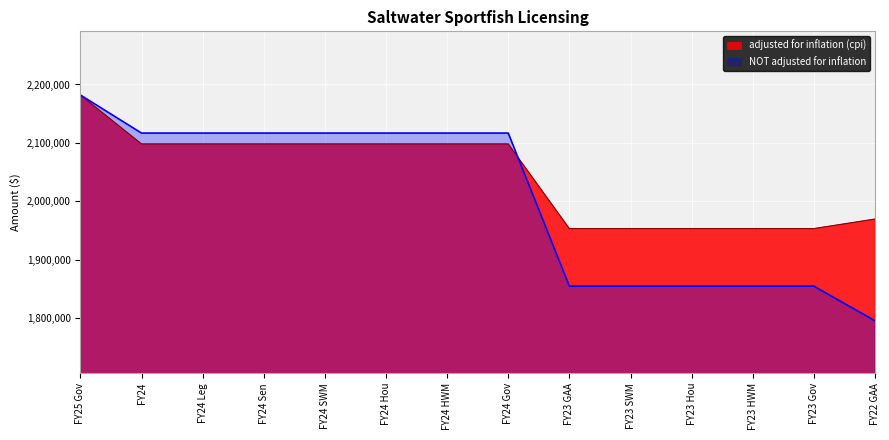

Reading right to left, extract all data points from this chart.

adjusted for inflation (cpi): FY22 GAA=1969455	FY23 Gov=1953053	FY23 HWM=1953053	FY23 Hou=1953053	FY23 SWM=1953053	FY23 GAA=1953053	FY24 Gov=2098173	FY24 HWM=2098172	FY24 Hou=2098172	FY24 SWM=2098172	FY24 Sen=2098172	FY24 Leg=2098172	FY24=2098172	FY25 Gov=2182018
NOT adjusted for inflation: FY22 GAA=1795049	FY23 Gov=1854417	FY23 HWM=1854417	FY23 Hou=1854417	FY23 SWM=1854417	FY23 GAA=1854417	FY24 Gov=2116722	FY24 HWM=2116721	FY24 Hou=2116721	FY24 SWM=2116721	FY24 Sen=2116721	FY24 Leg=2116721	FY24=2116721	FY25 Gov=2182018